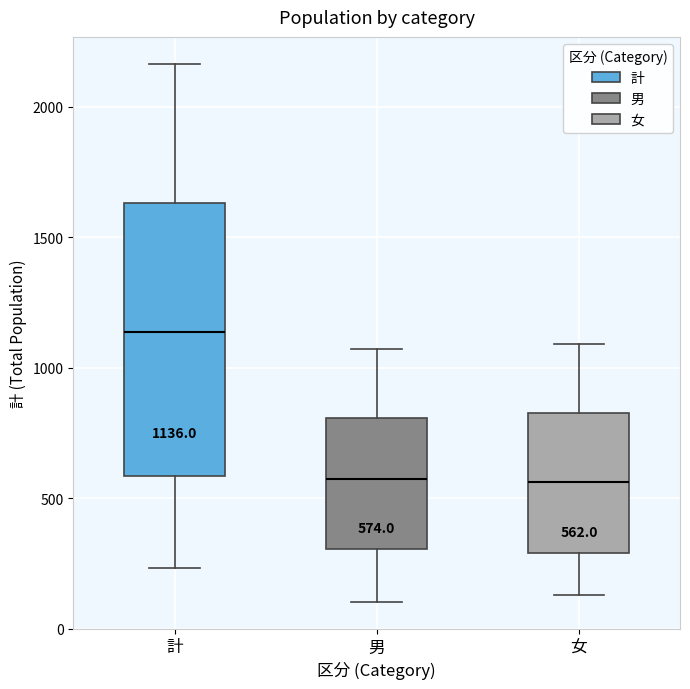

Which box's median line is the highest?

計